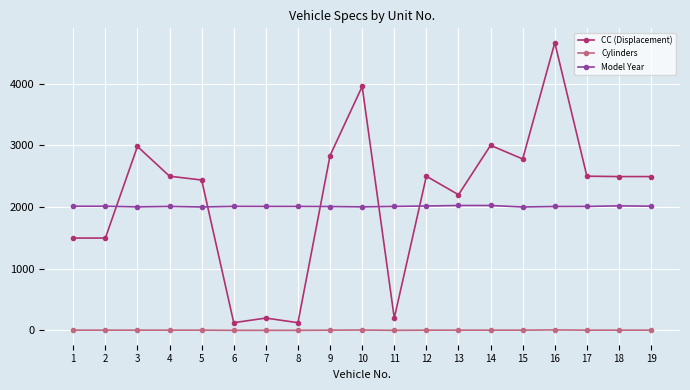

What is the sum of all Model Year values?

38212